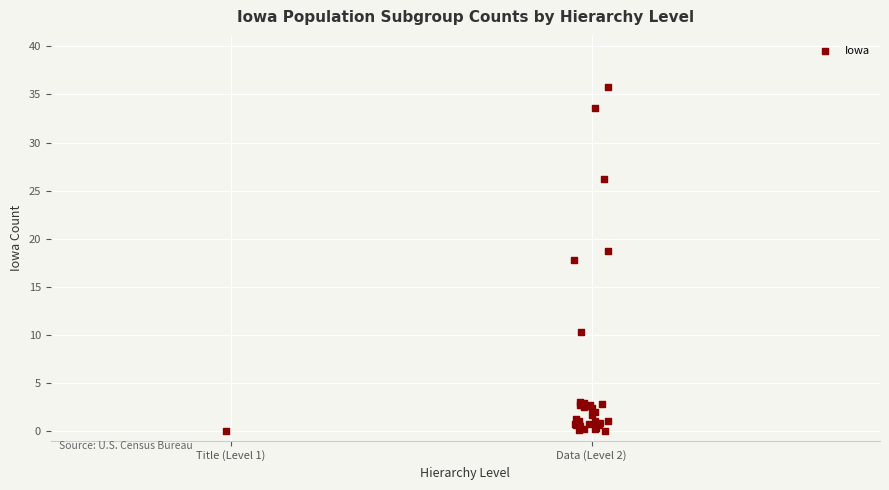

What Y value in the scatter plot is closest to 17?

17.8